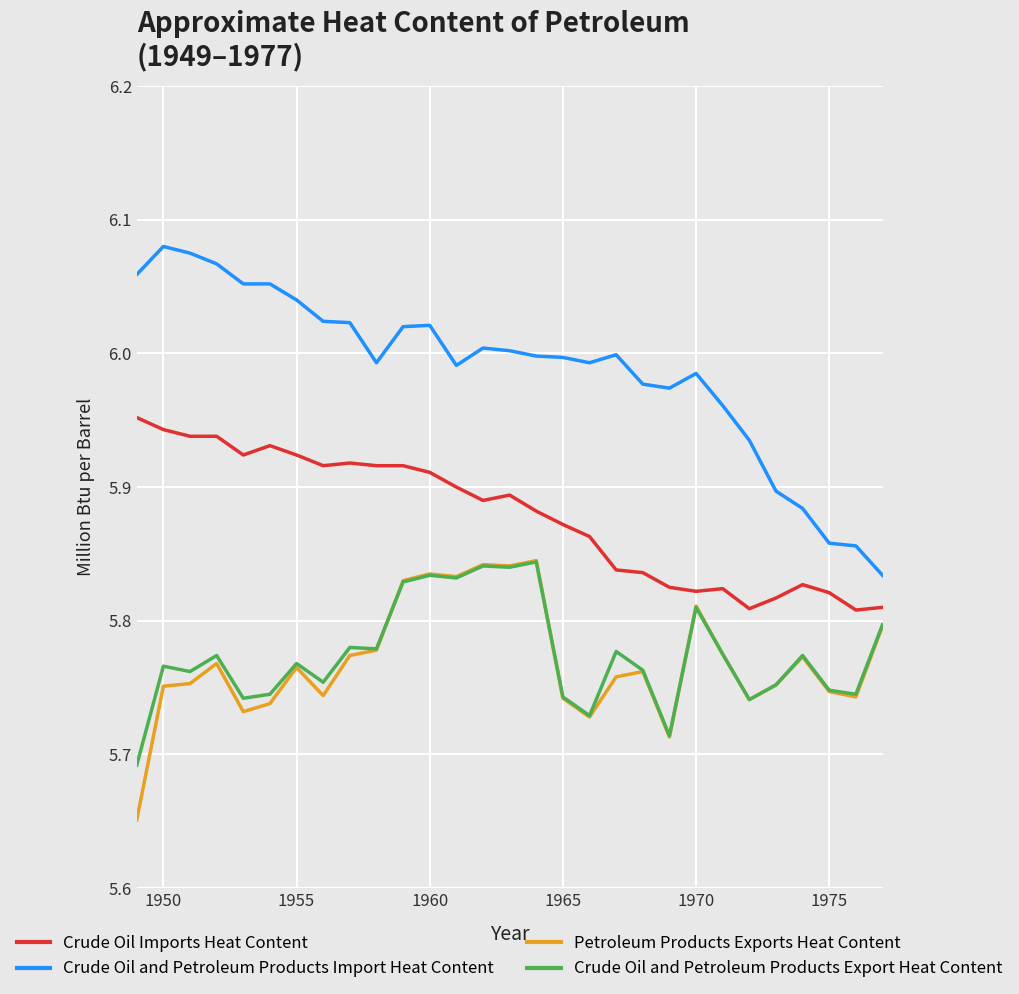

Which series has the largest range (max minus min)?

Crude Oil and Petroleum Products Import Heat Content